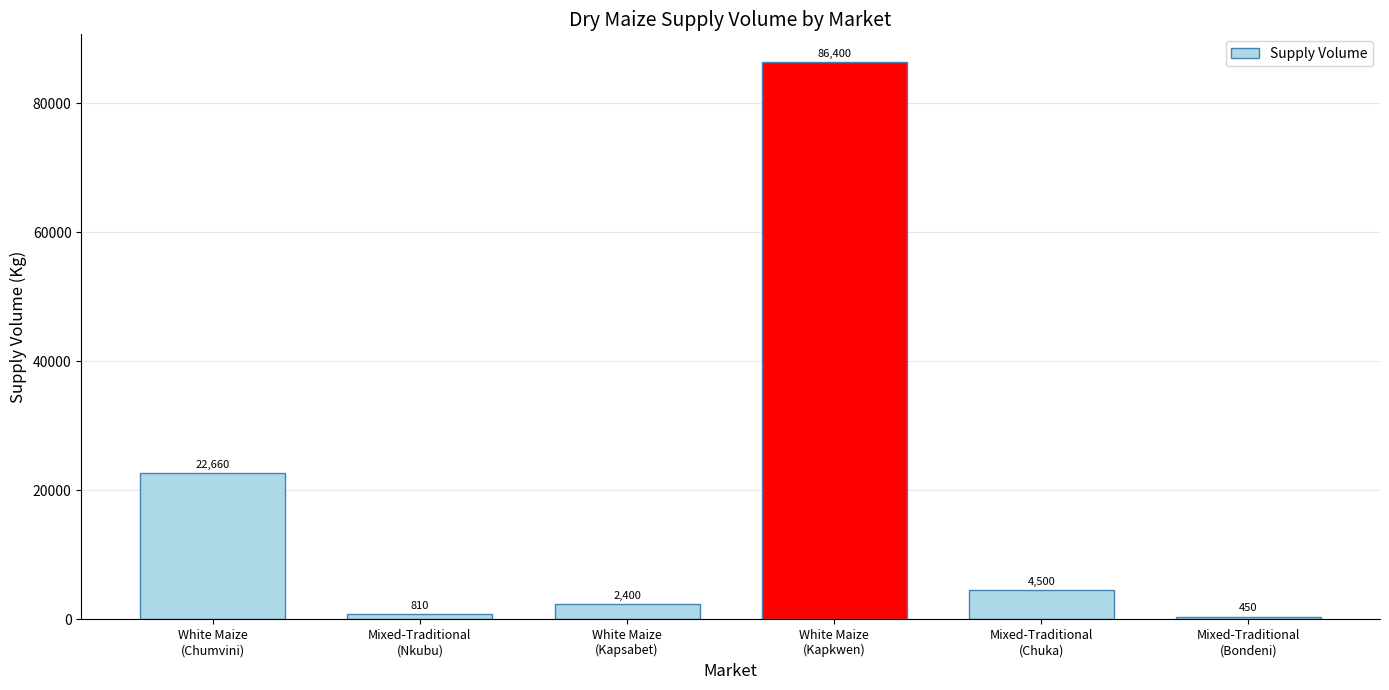

Read the value at Mixed-Traditional
(Bondeni).

450